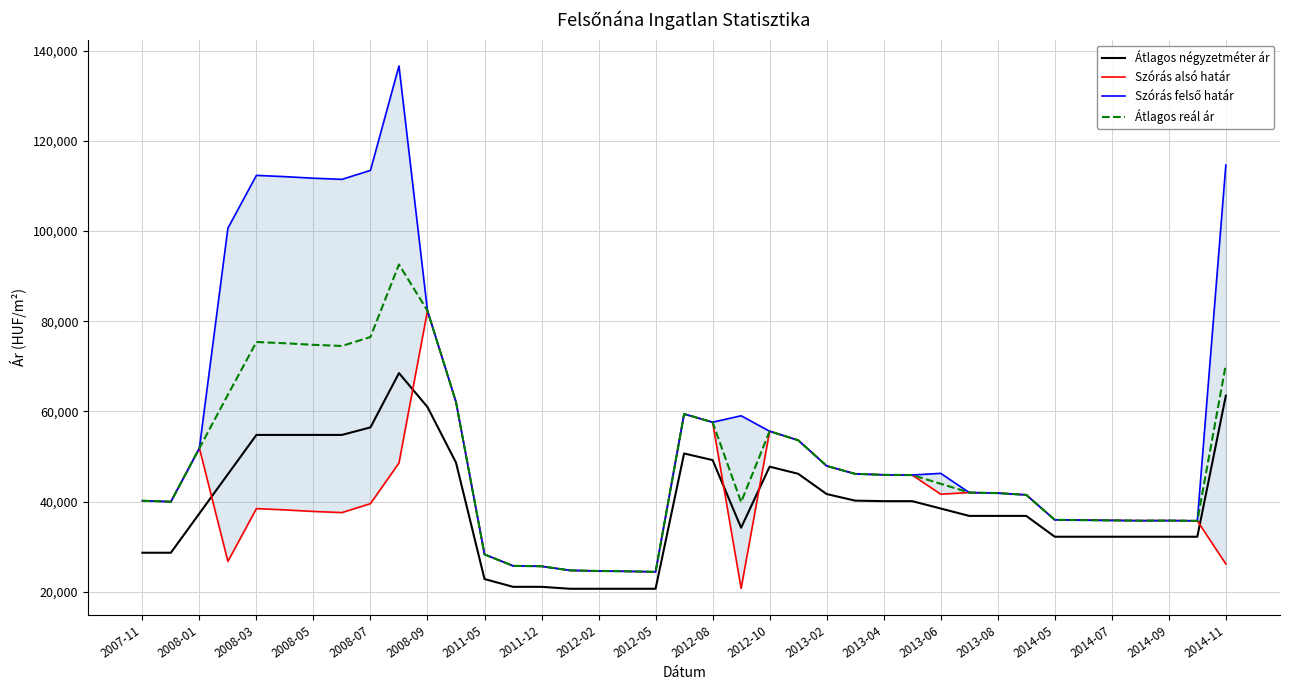

What is the minimum value for Átlagos négyzetméter ár?

20689